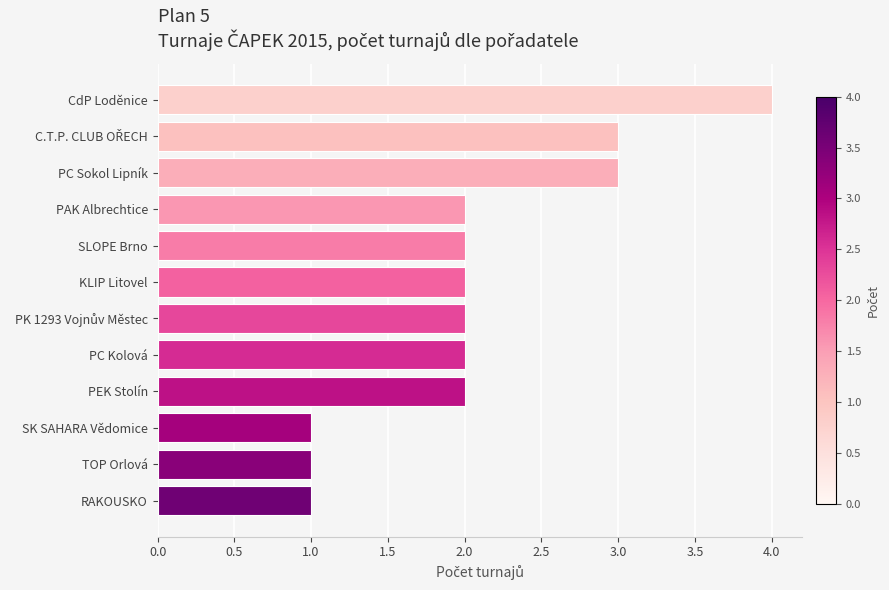

Which has a higher value, RAKOUSKO or CdP Loděnice?

CdP Loděnice